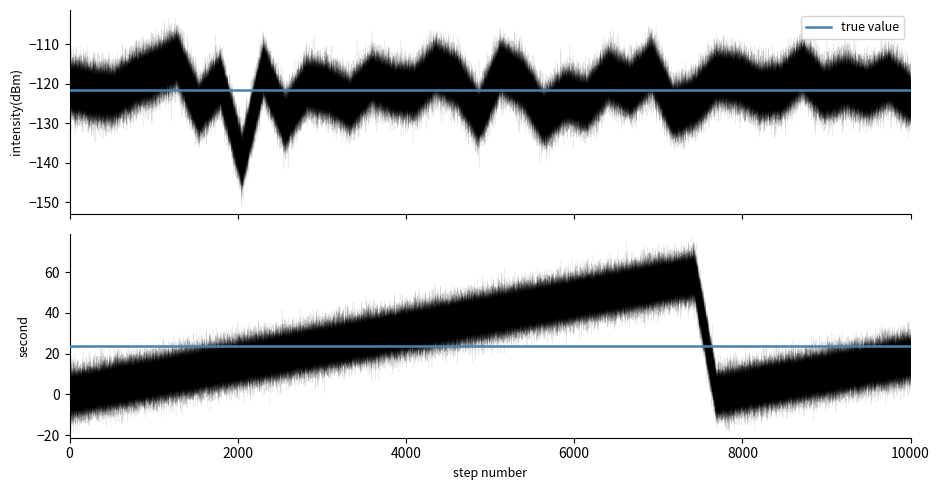

Which series changed the most between 33 and 38?

second